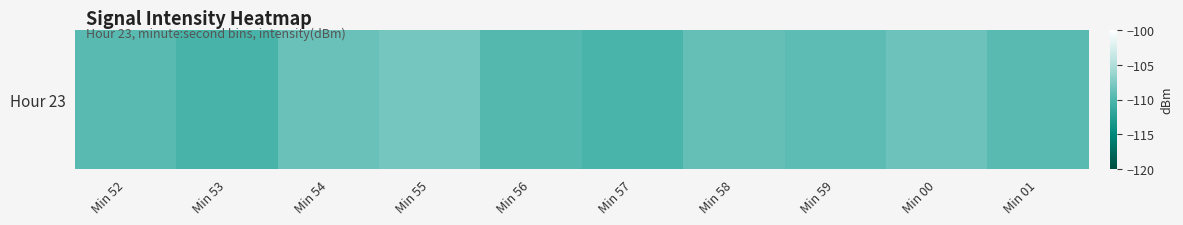

What is the difference between the second highest and minimum values?

1.9